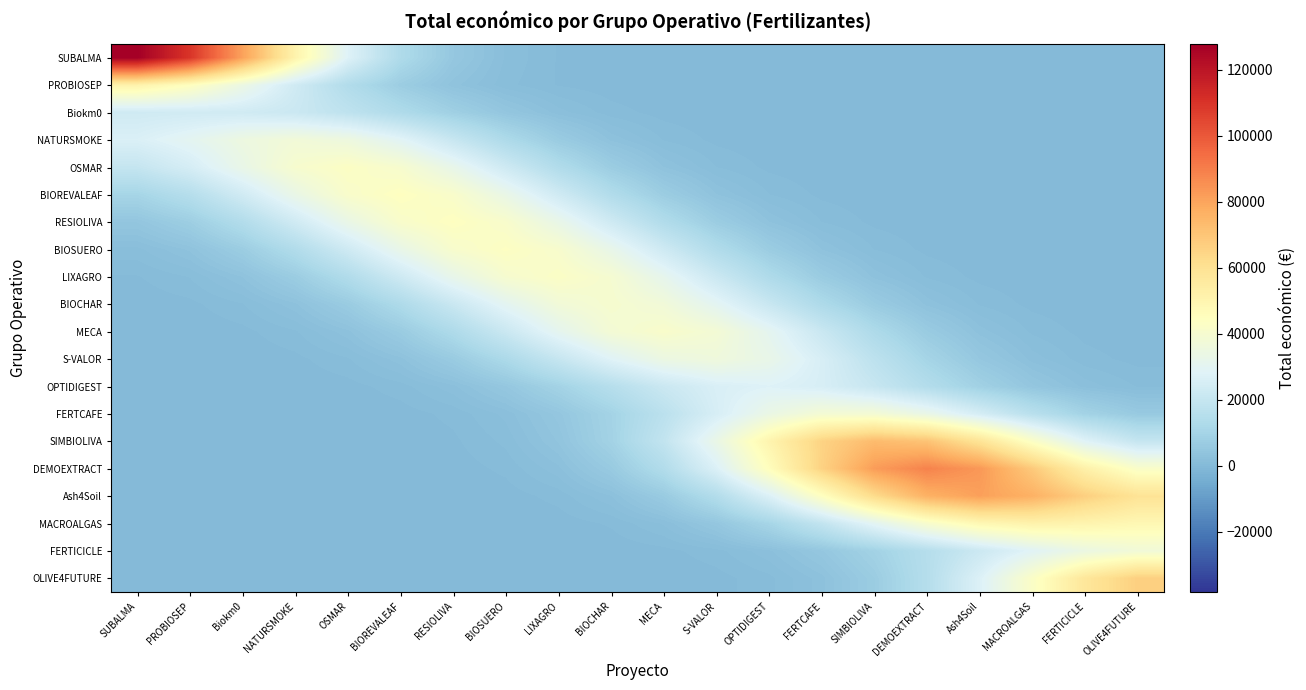

Rank the series at FERTCAFE from highest to lowest value.

DEMOEXTRACT, SIMBIOLIVA, Ash4Soil, FERTCAFE, S-VALOR, OPTIDIGEST, MECA, MACROALGAS, BIOCHAR, LIXAGRO, FERTICICLE, BIOSUERO, OLIVE4FUTURE, RESIOLIVA, BIOREVALEAF, OSMAR, NATURSMOKE, Biokm0, PROBIOSEP, SUBALMA